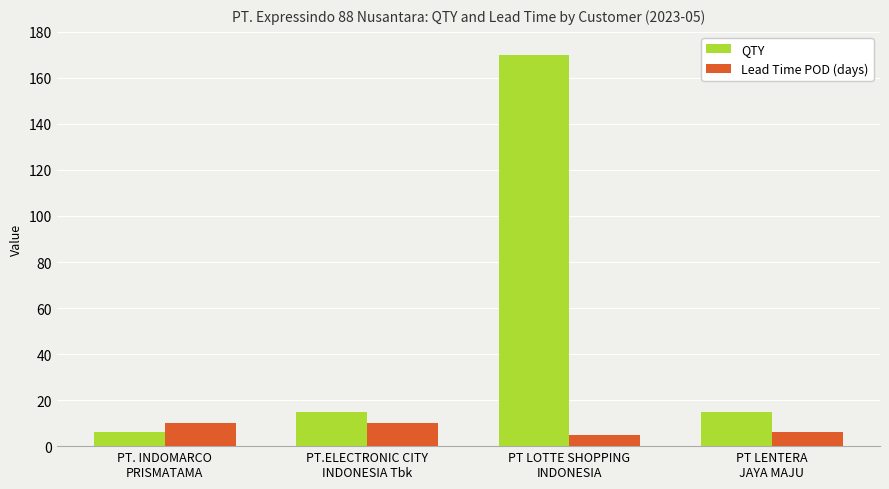

List the series in order of their peak value, highest first.

QTY, Lead Time POD (days)